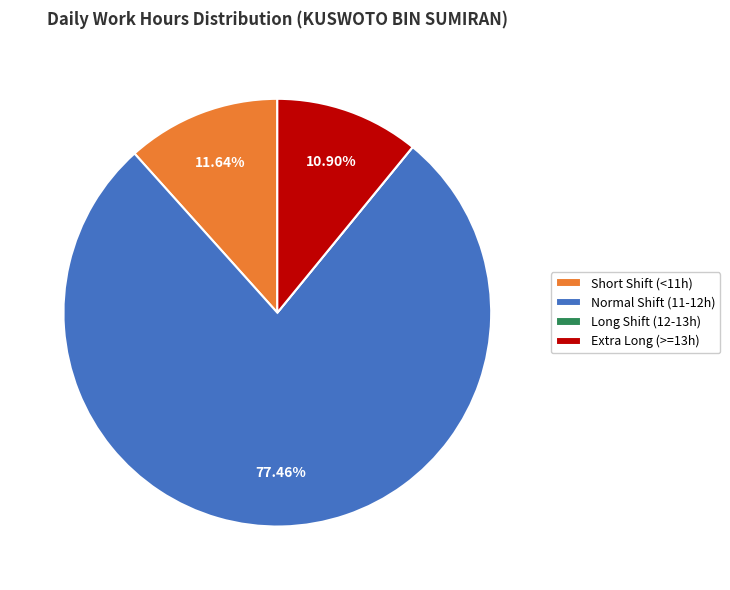

Which has a higher value, Short Shift (<11h) or Extra Long (>=13h)?

Short Shift (<11h)